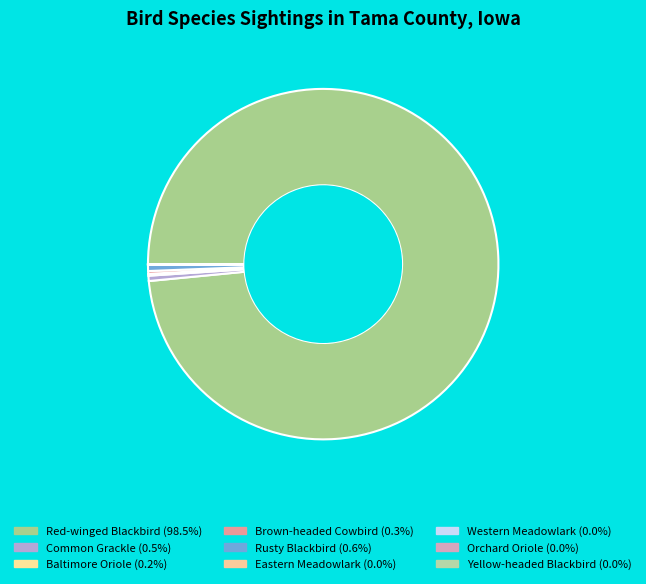

What is the ratio of the value at Brown-headed Cowbird to the value at Common Grackle?

0.5